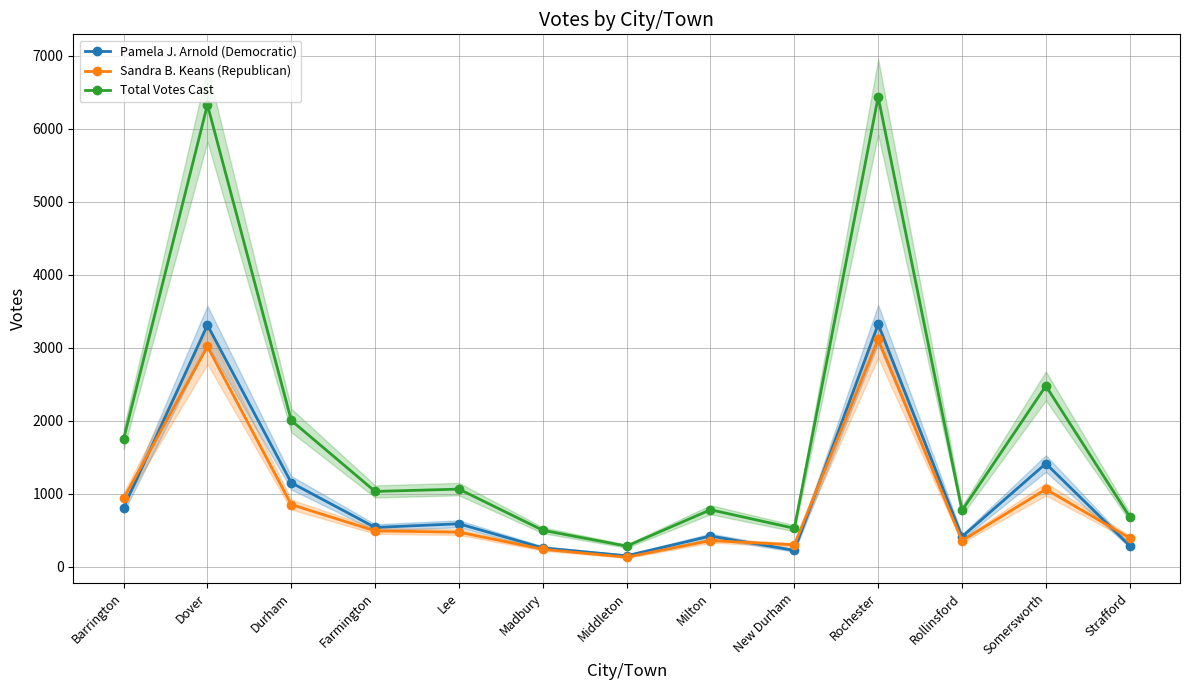

What is the difference between the Total Votes Cast values at New Durham and Rollinsford?

244